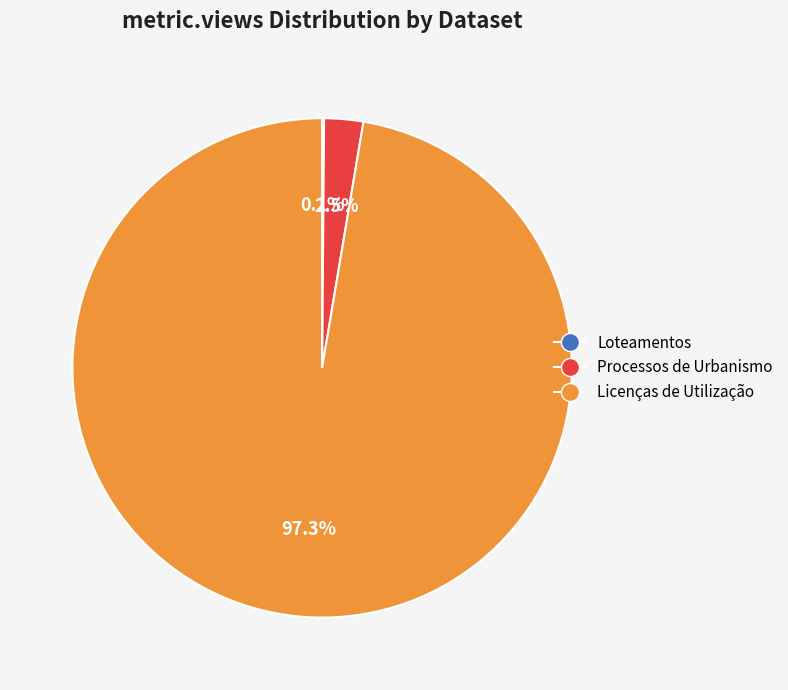

Which category has the biggest portion of the pie?

Licenças de Utilização